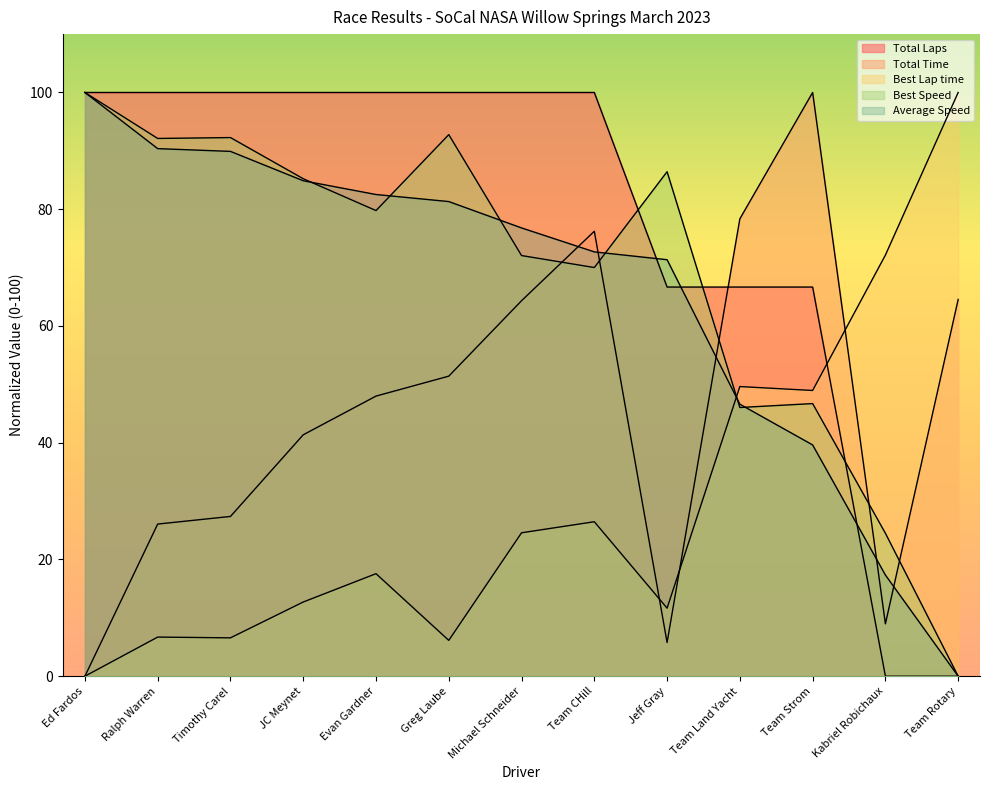

At how many categories does at least one series exceed 24?

13